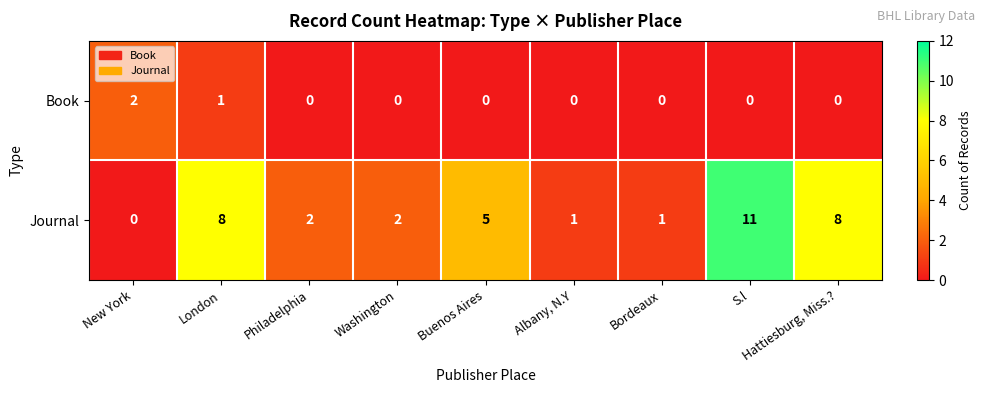

Which category has the lowest value in the Journal series?

New York